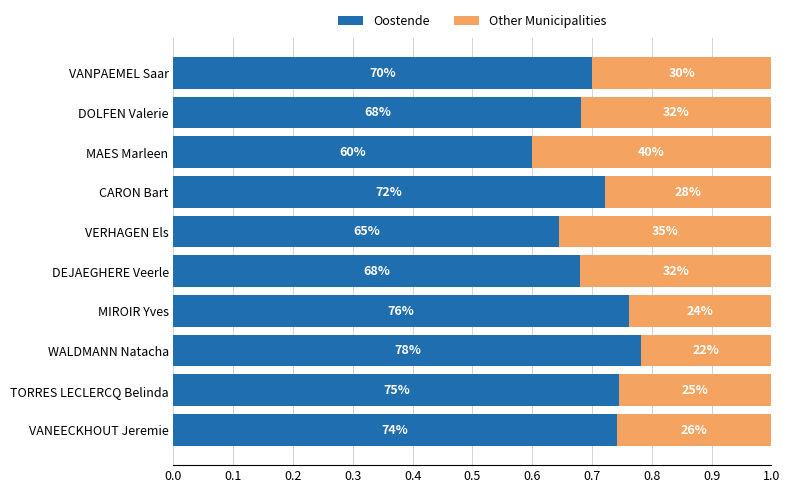

Count the Oostende values in the range 0 to 1.

10